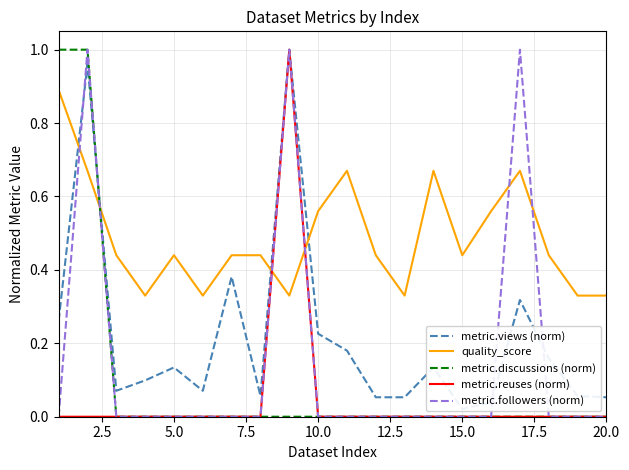

True or false: metric.followers (norm) and quality_score intersect in this chart.

True